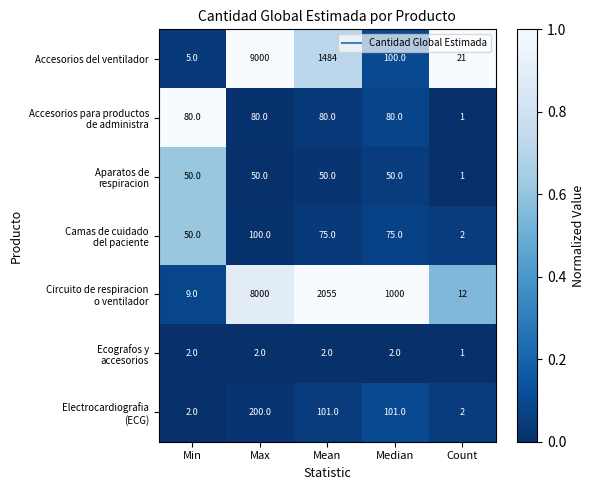

What is the difference between the highest and lowest values at Median?

998